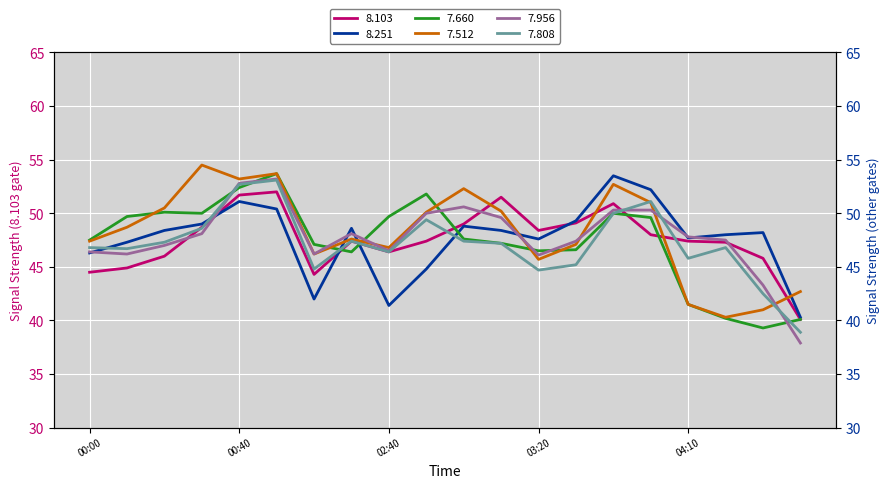

List the series in order of their peak value, highest first.

  7.512,   7.660,   8.251,   7.956,   7.808,   8.103